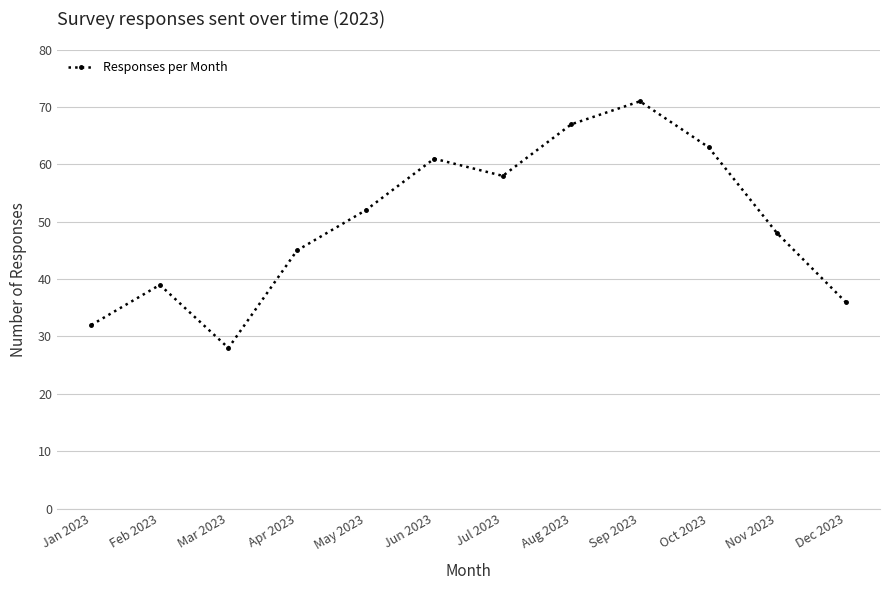

What is the label of the 4th point from the left?

Apr 2023